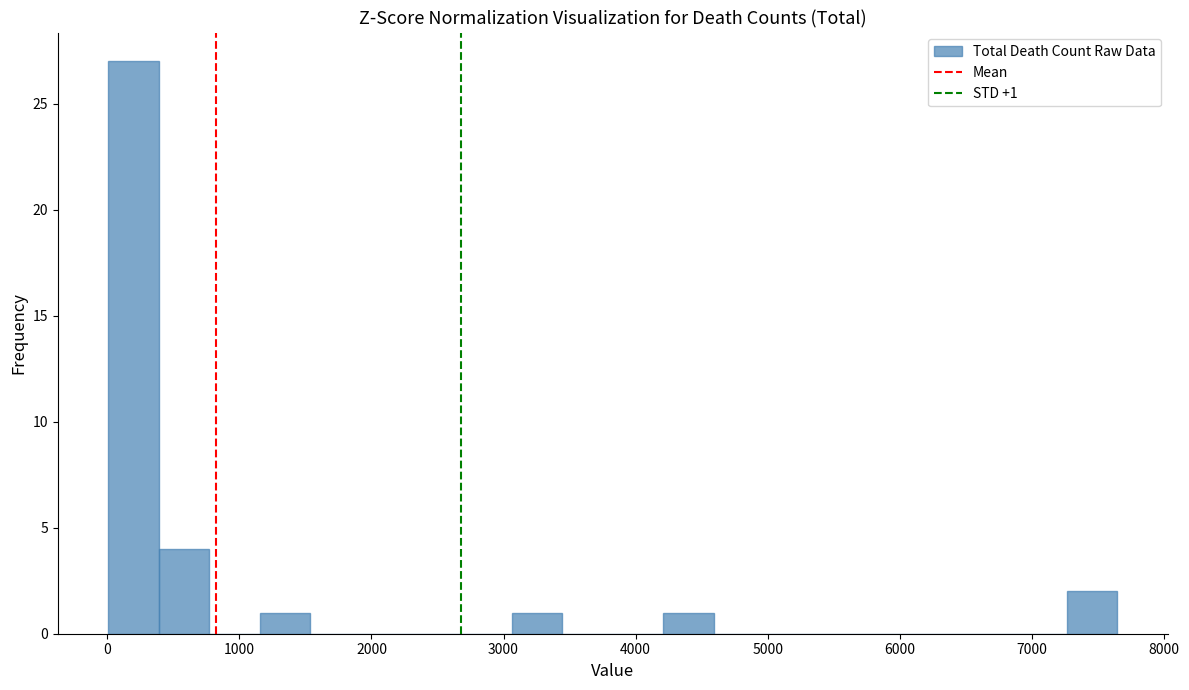

Read against the x-axis, roughly where is the centre of the tallest bar?

200